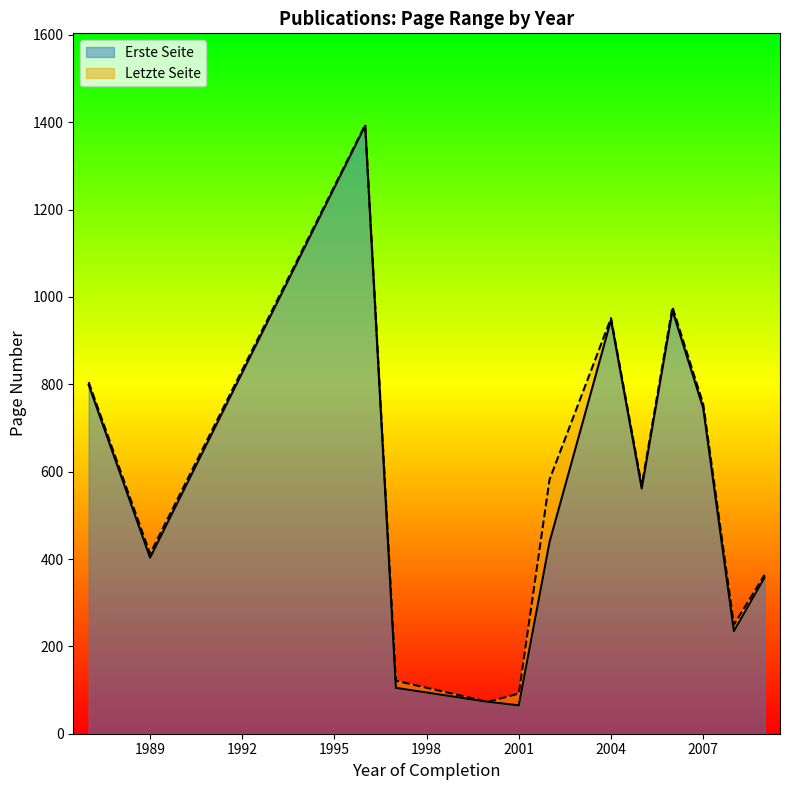

What is the difference between the maximum and minimum values in the Erste Seite series?

1327.0